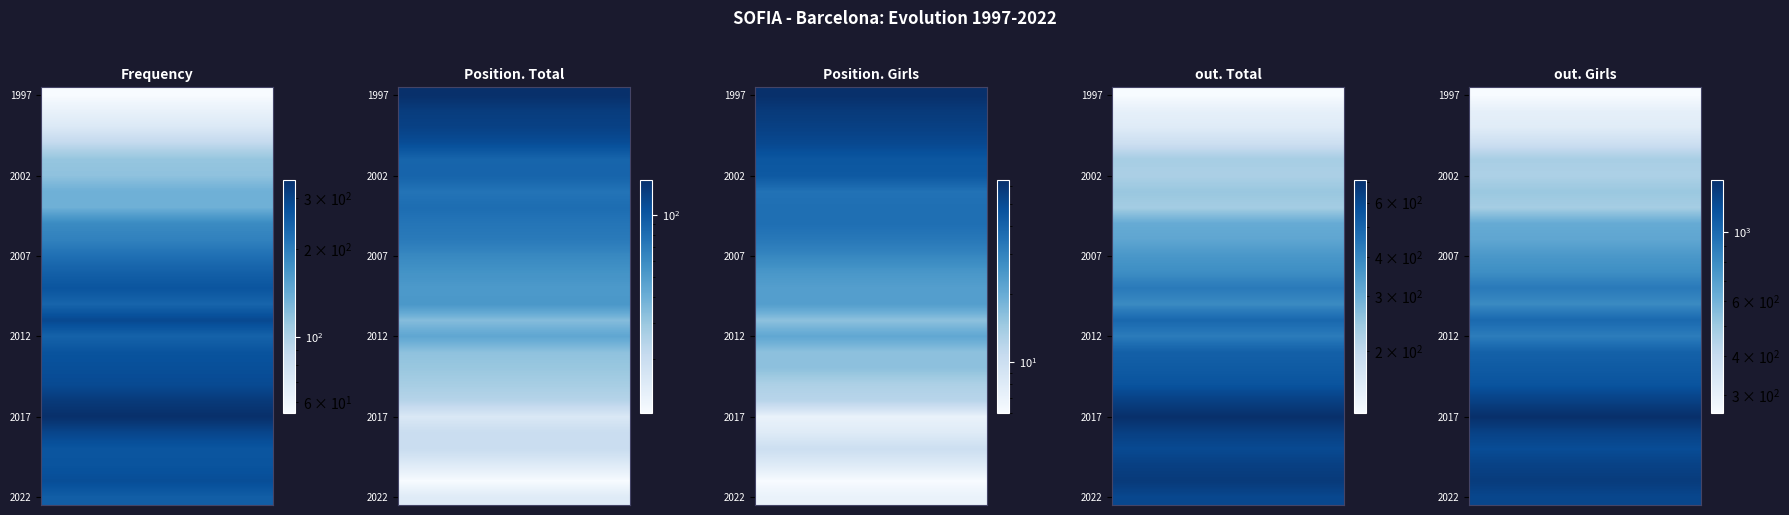

What is the difference between the highest and lowest values at 9?

1210